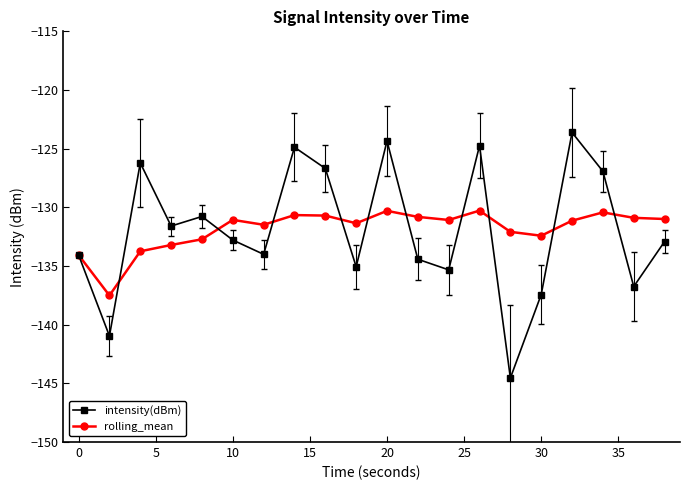

After their last crossing, which series has the higher values: intensity(dBm) or rolling_mean?

rolling_mean